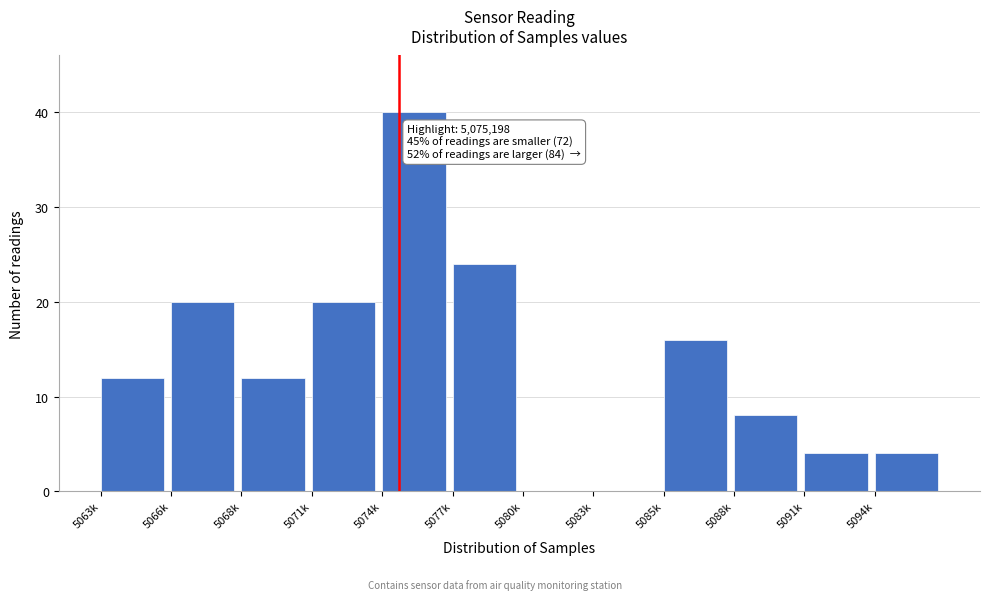

Reading left to right, list all the values displayed in this chart.

5063k=12	5066k=20	5068k=12	5071k=20	5074k=40	5077k=24	5080k=0	5083k=0	5085k=16	5088k=8	5091k=4	5094k=4